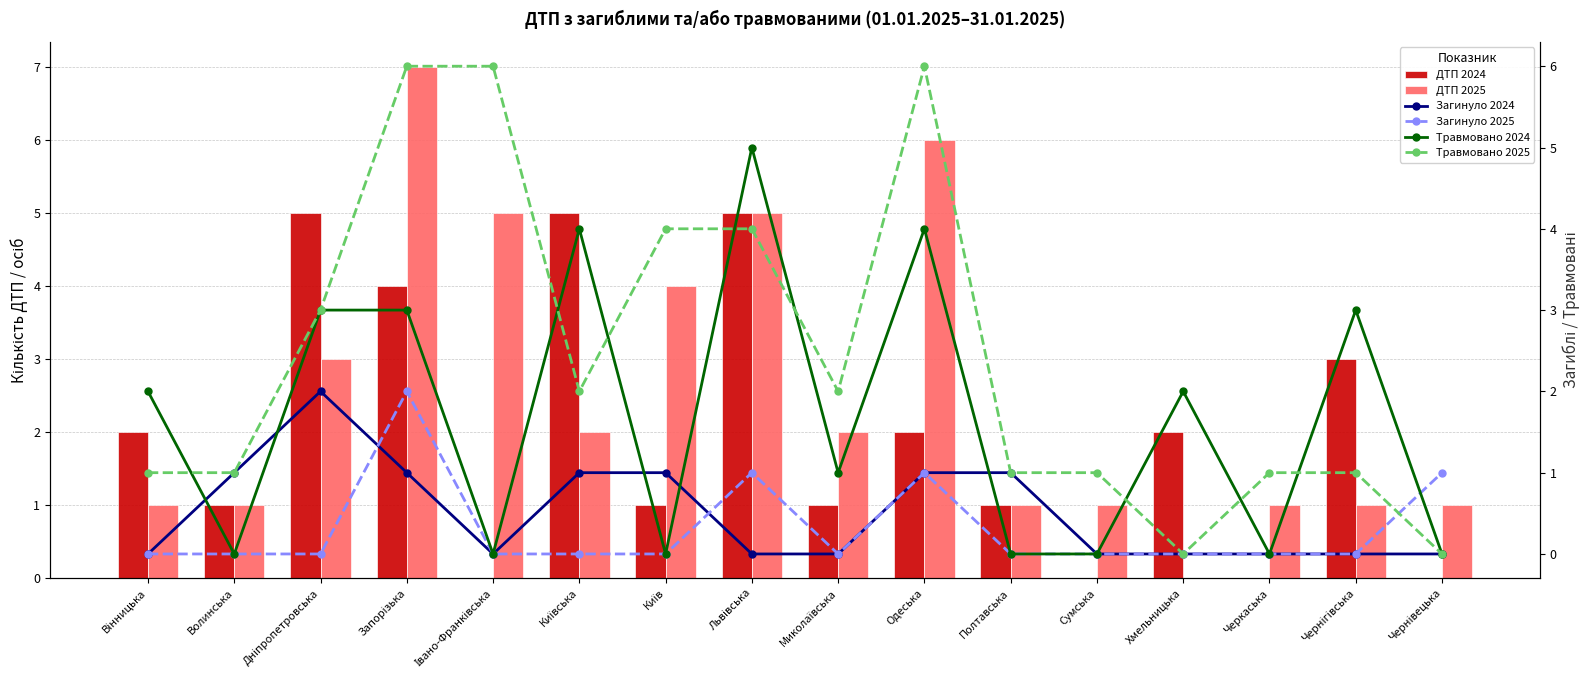

Which series has the largest total across all categories?

ДТП 2025